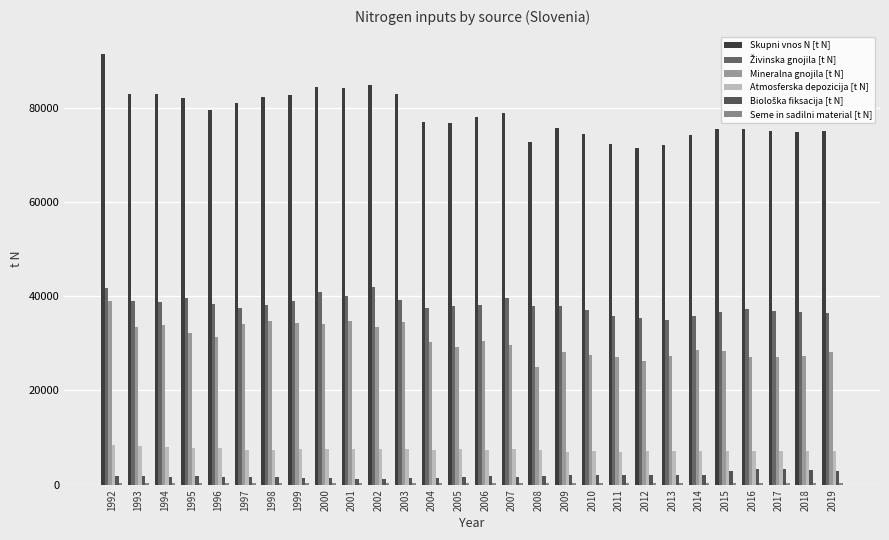

What is the difference between the highest and lowest values at 1995?

81683.7